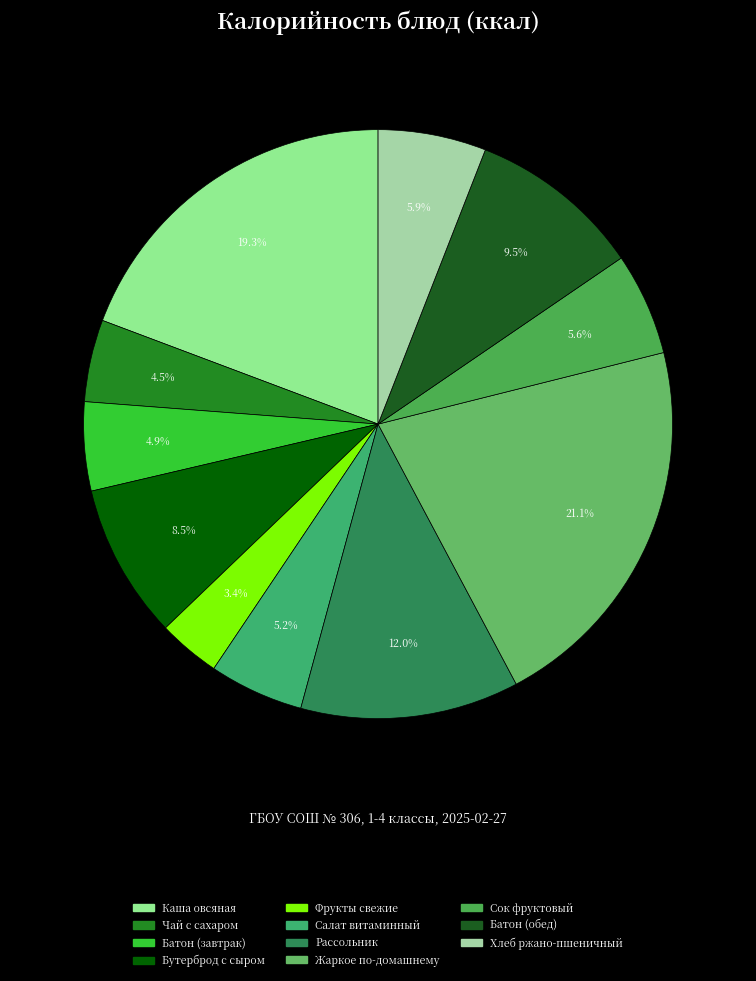

To the nearest percent, what is the difference between the Бутерброд с сыром and Сок фруктовый slice percentages?

3%